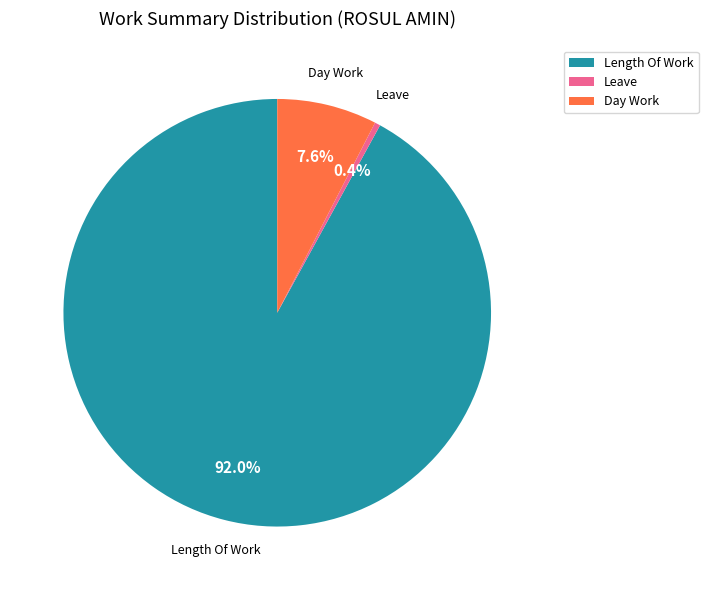

Rank the categories by value from lowest to highest.

Leave, Day Work, Length Of Work